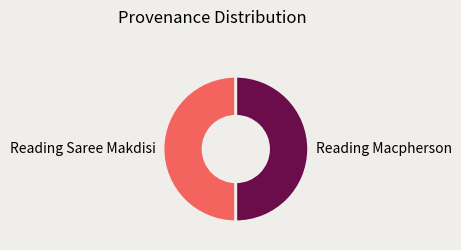

Is it true that Reading Macpherson is 50% of the pie?

True